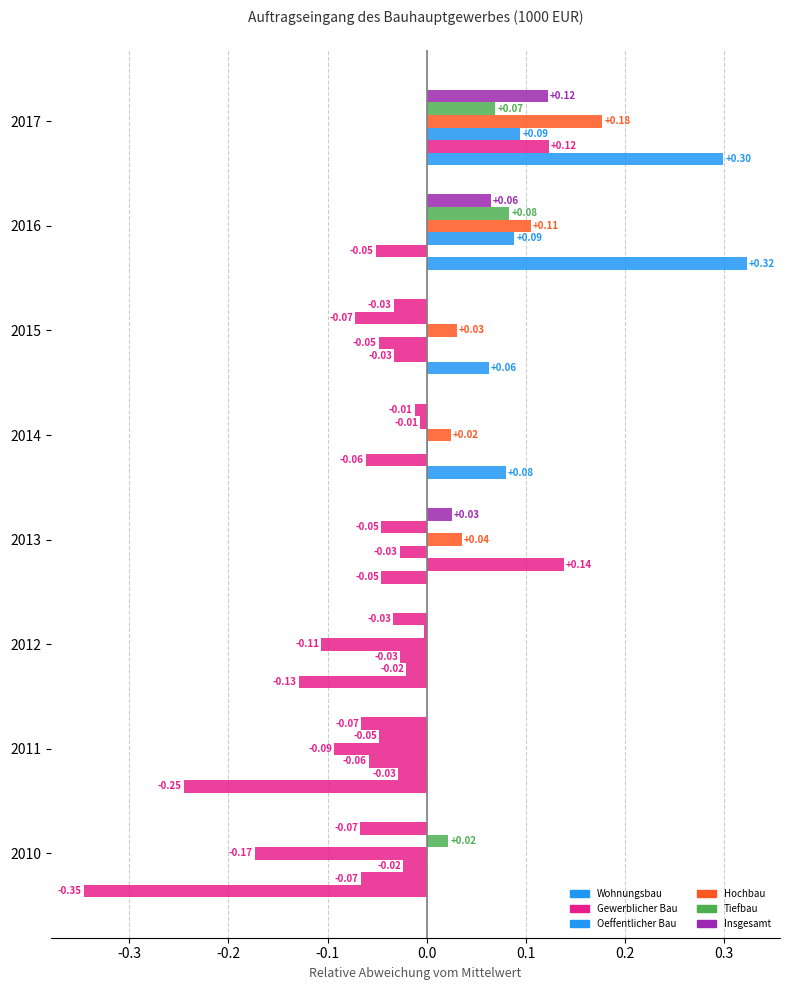

How many positive values does the Gewerblicher Bau series have?

2